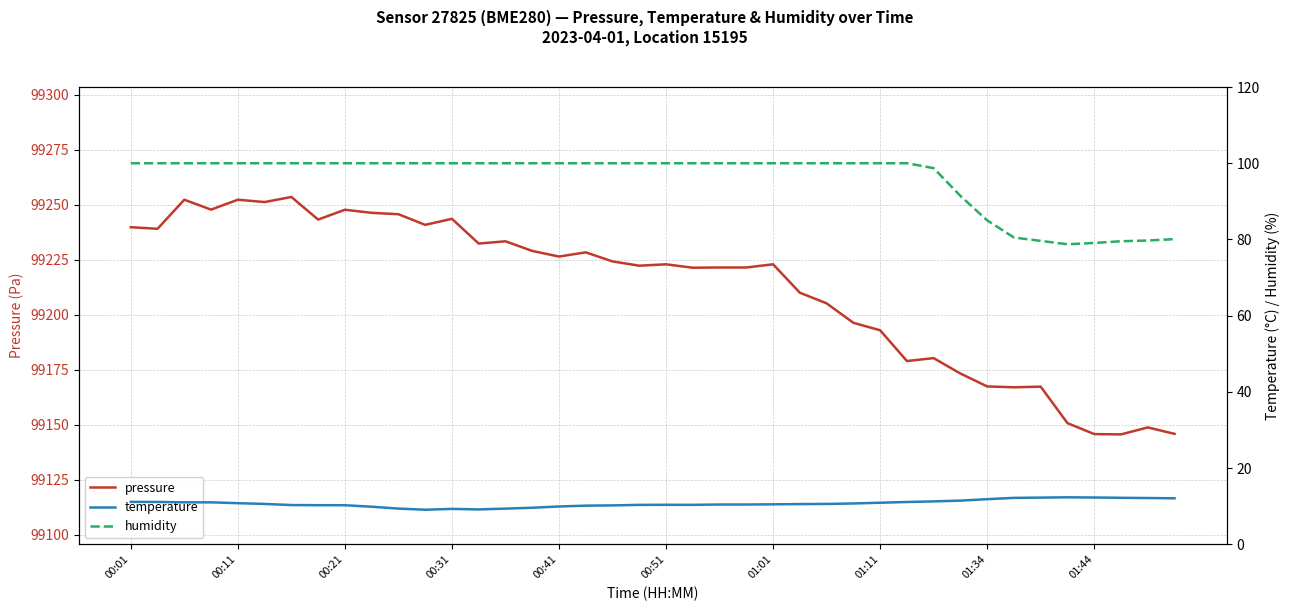

The value of temperature at 29 is 11.1. True or false?

True